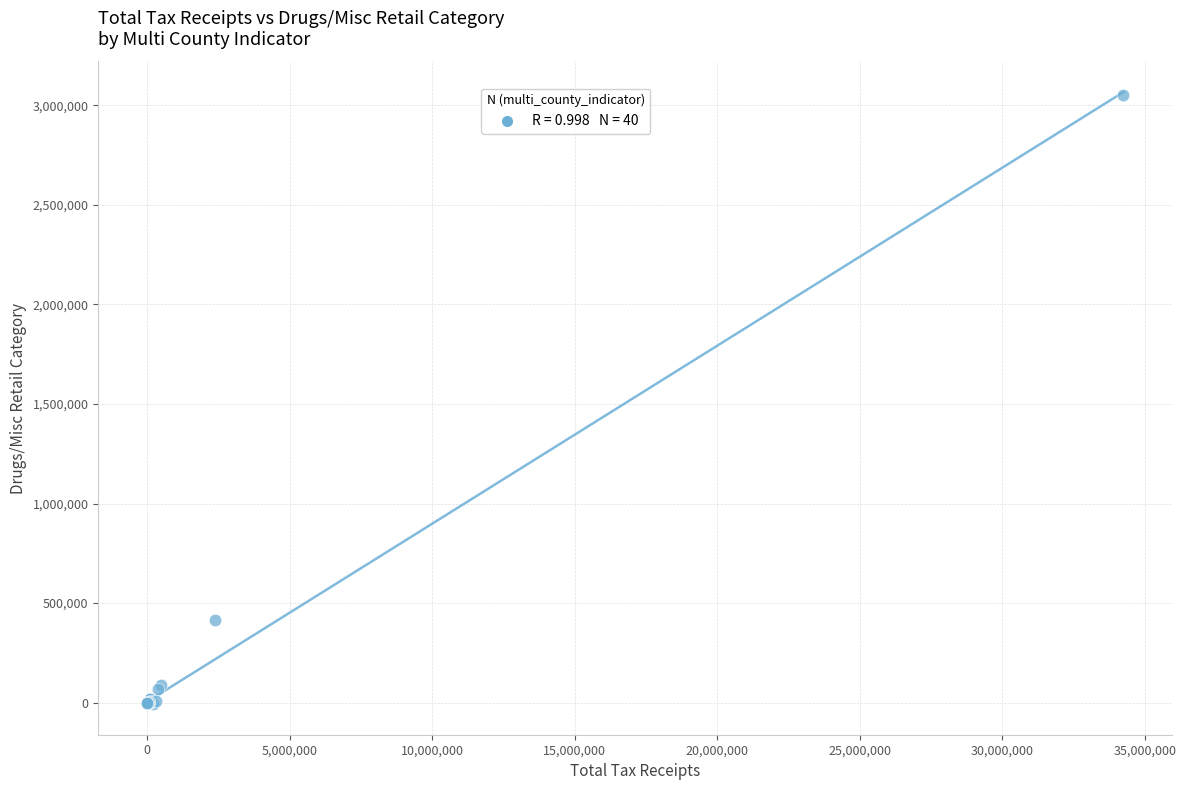

What Y value in the scatter plot is closest to 1522389?

415313.5